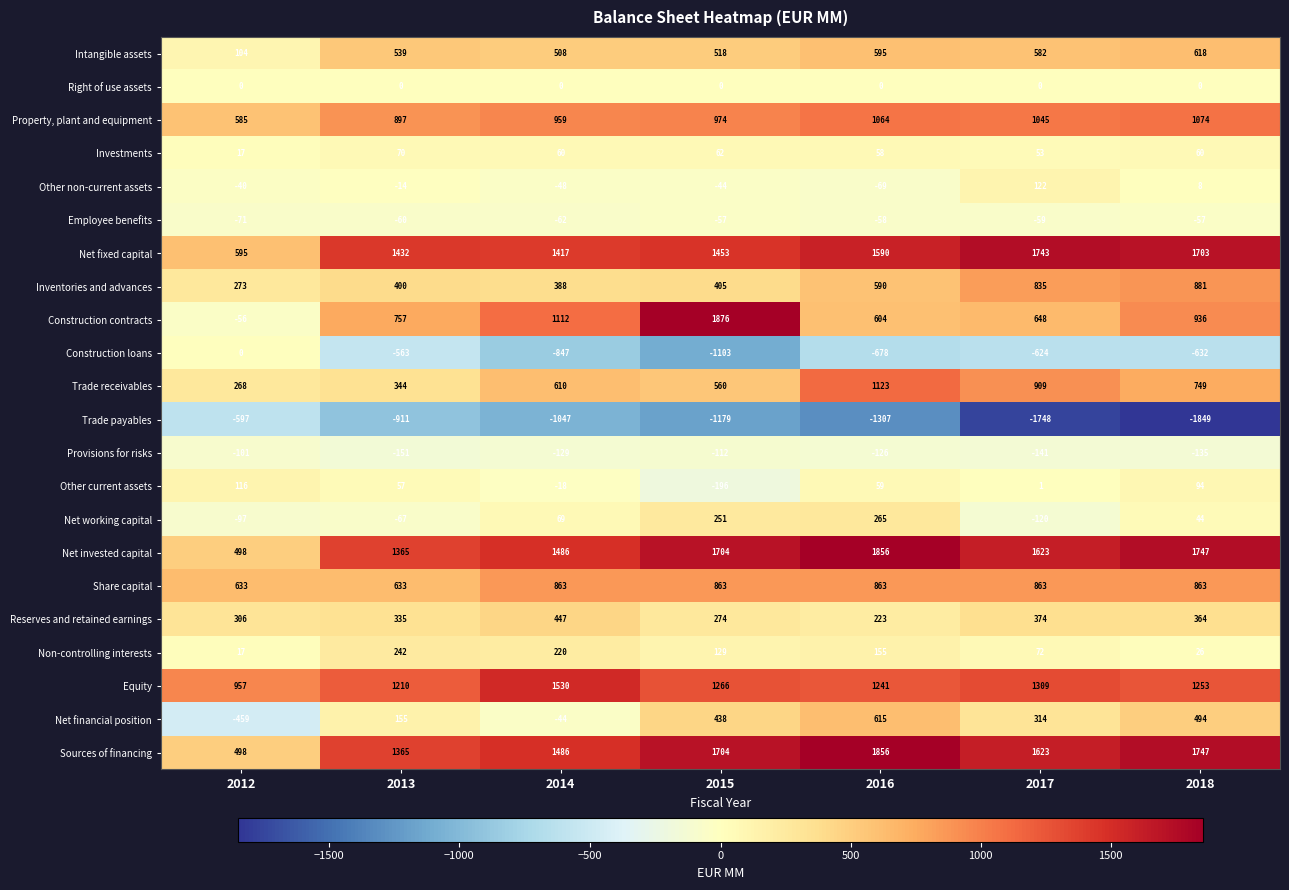

Where does the Investments series first go above 60?

2013